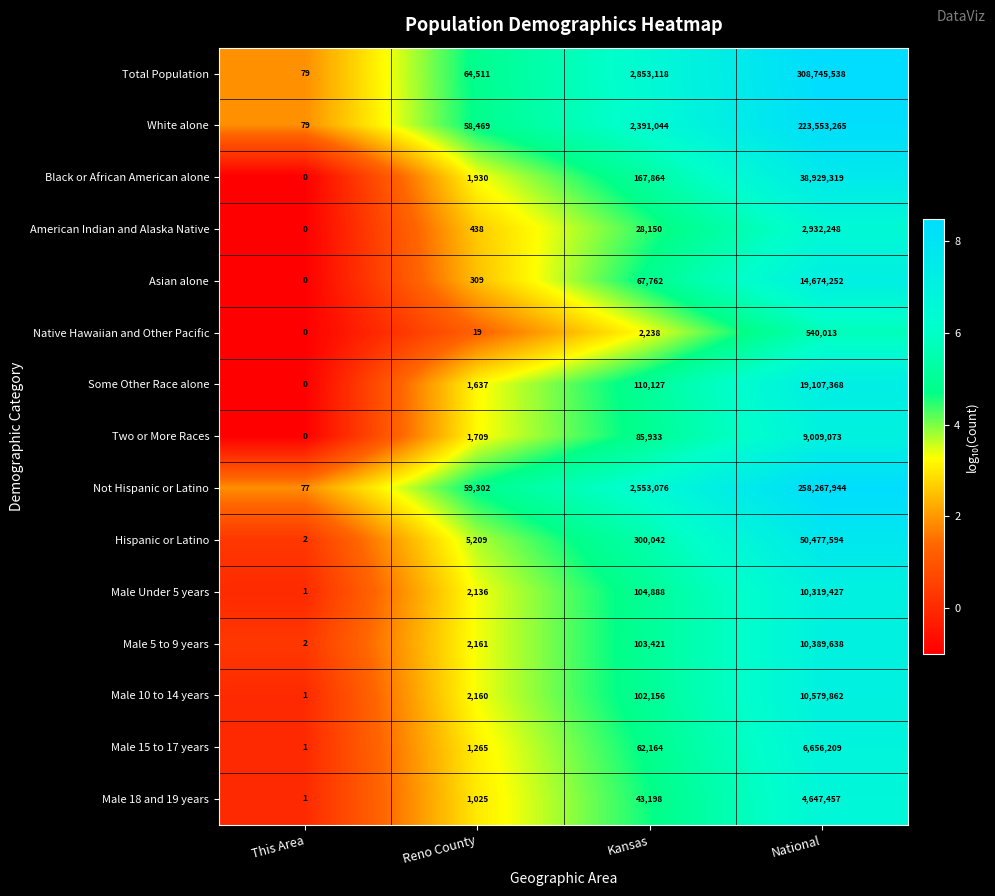

True or false: Not Hispanic or Latino has a value of 106535 at Reno County.

False